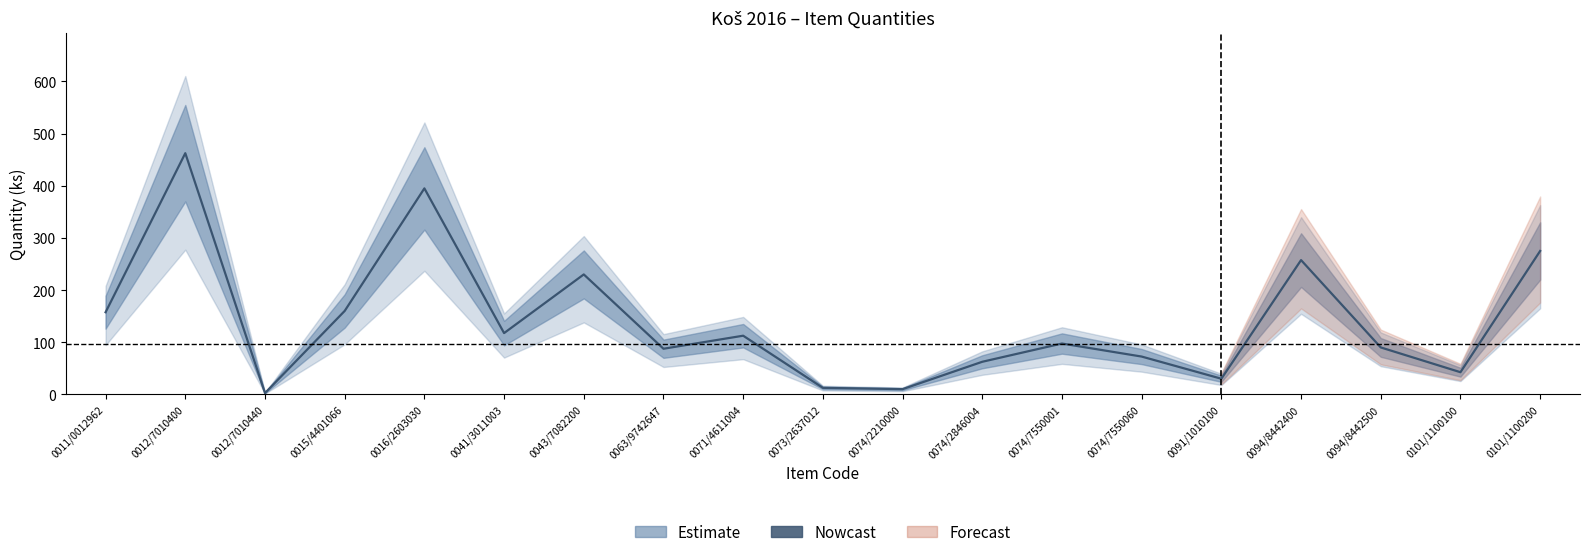

The value at 0091/1010100 is 15.5. True or false?

False